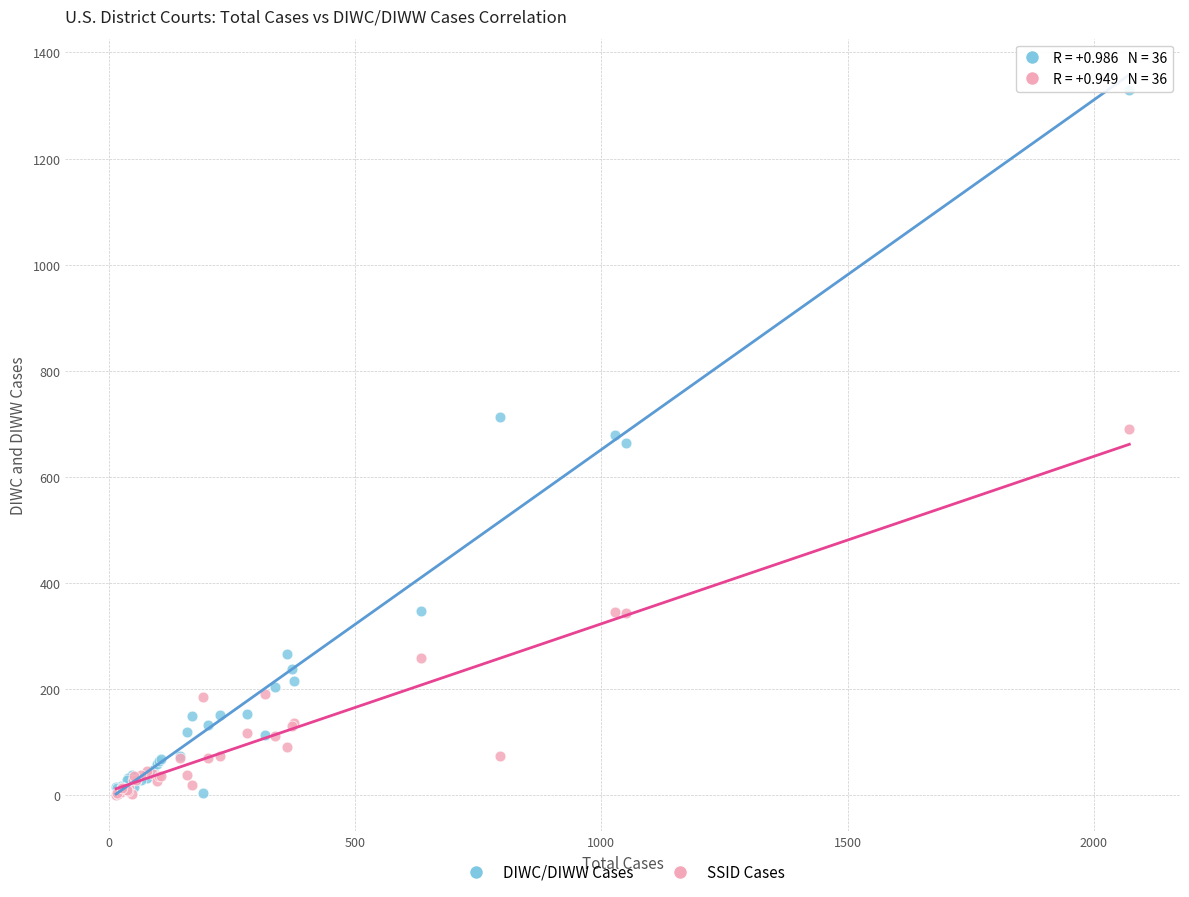

Which series has the largest Y range (max minus min)?

DIWC/DIWW Cases